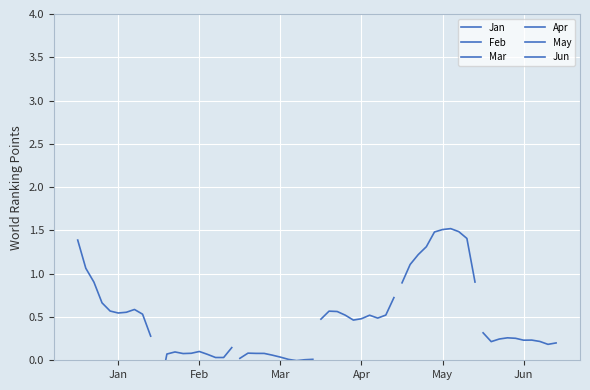

What is the spread (max minus min) of values at Jun?

1.5